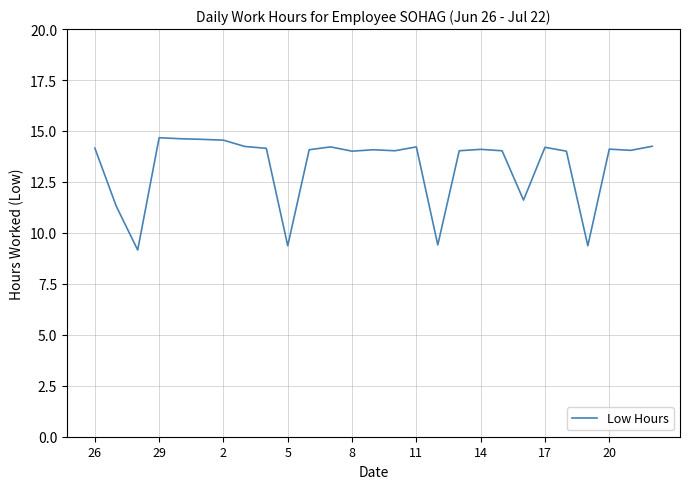

What is the smallest value displayed?

9.2